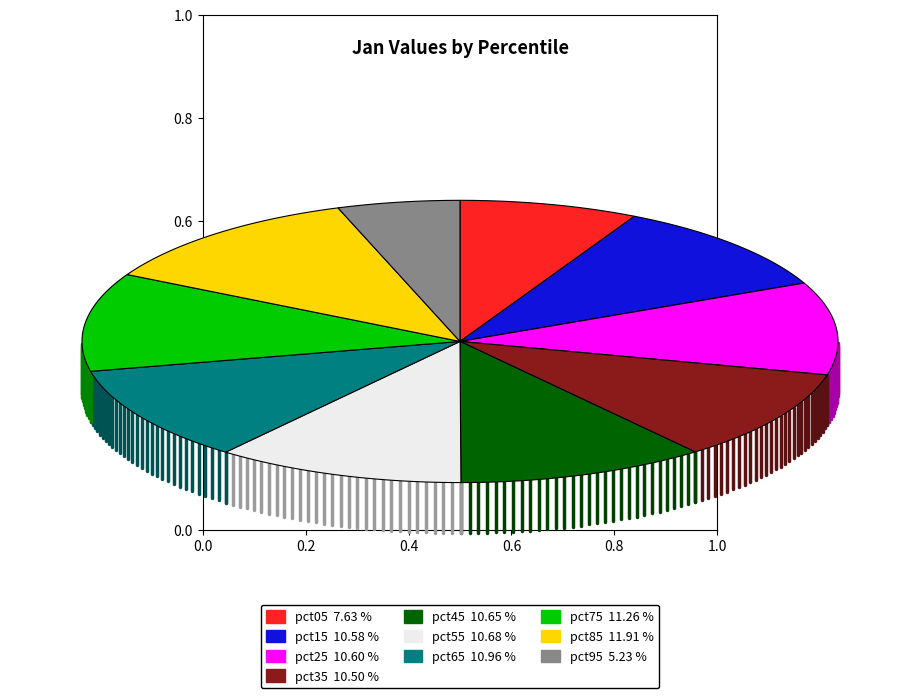

To the nearest percent, what portion does pct25 represent?

11%